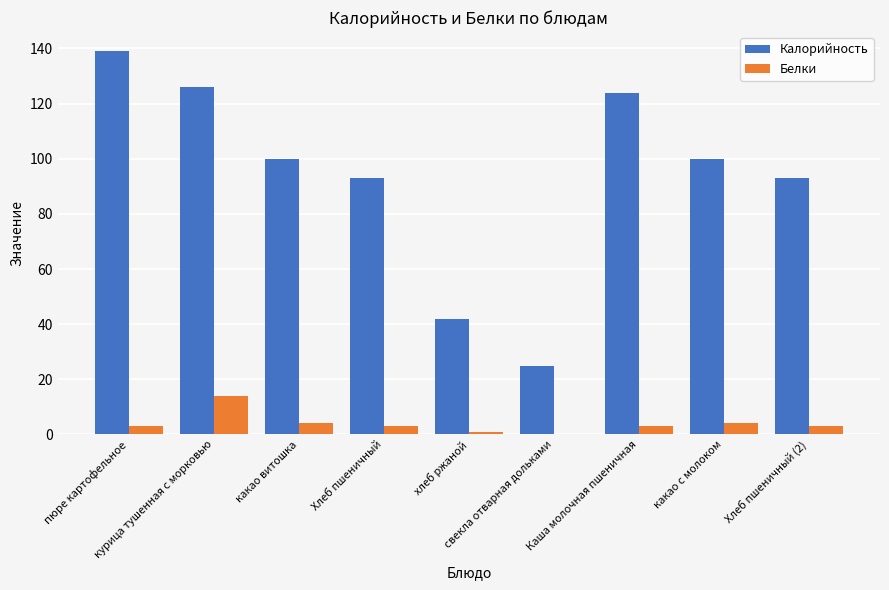

What is the maximum value shown in the chart?

139